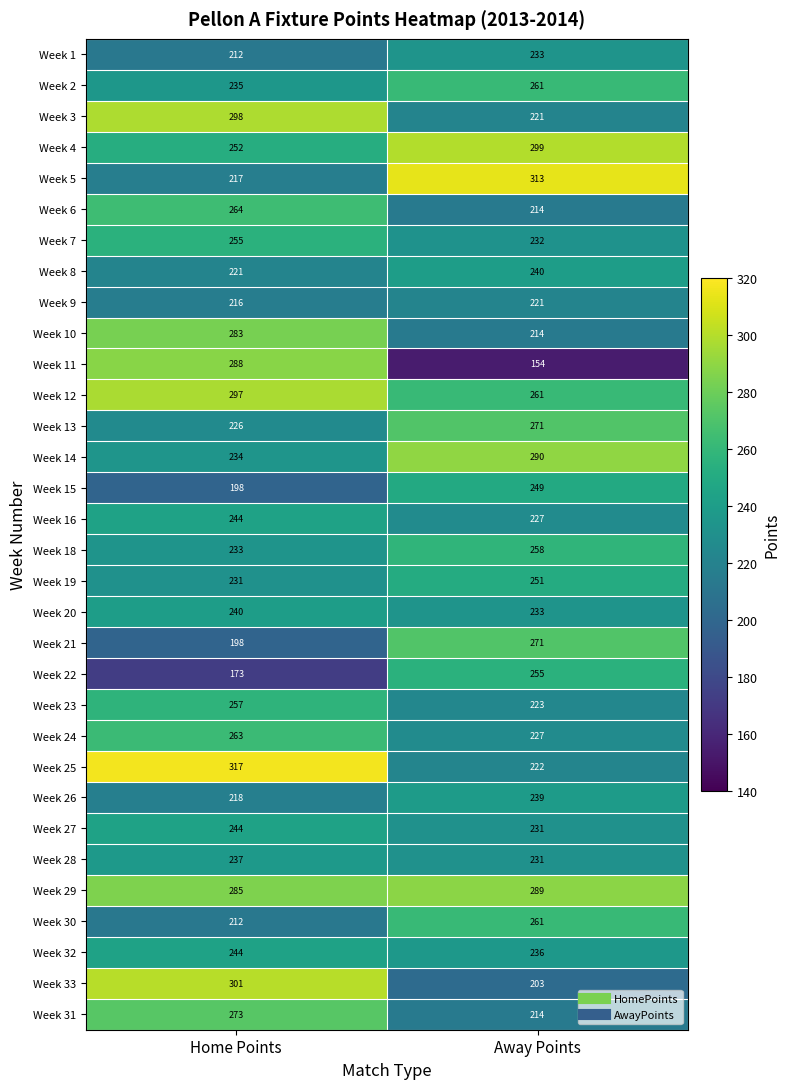

Which series changed the most between Home Points and Away Points?

Week 11